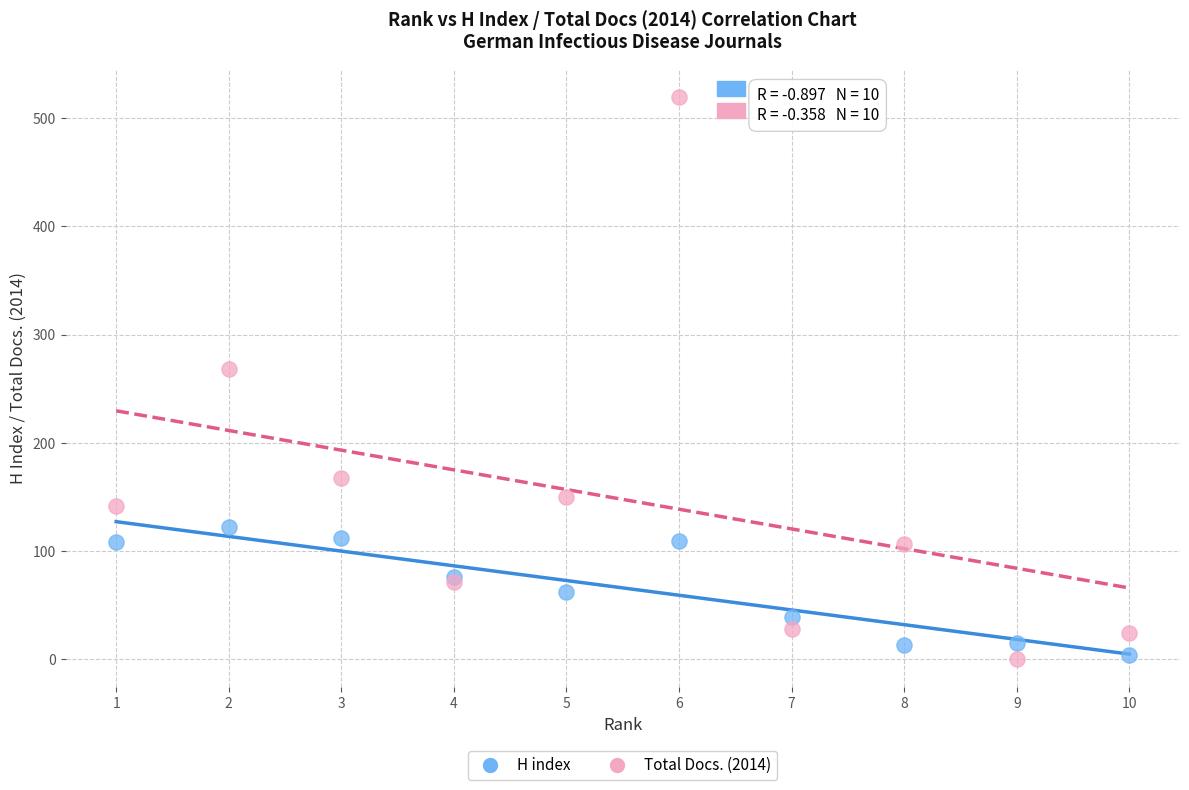

Across all series, what Y value is closest to 260?

268